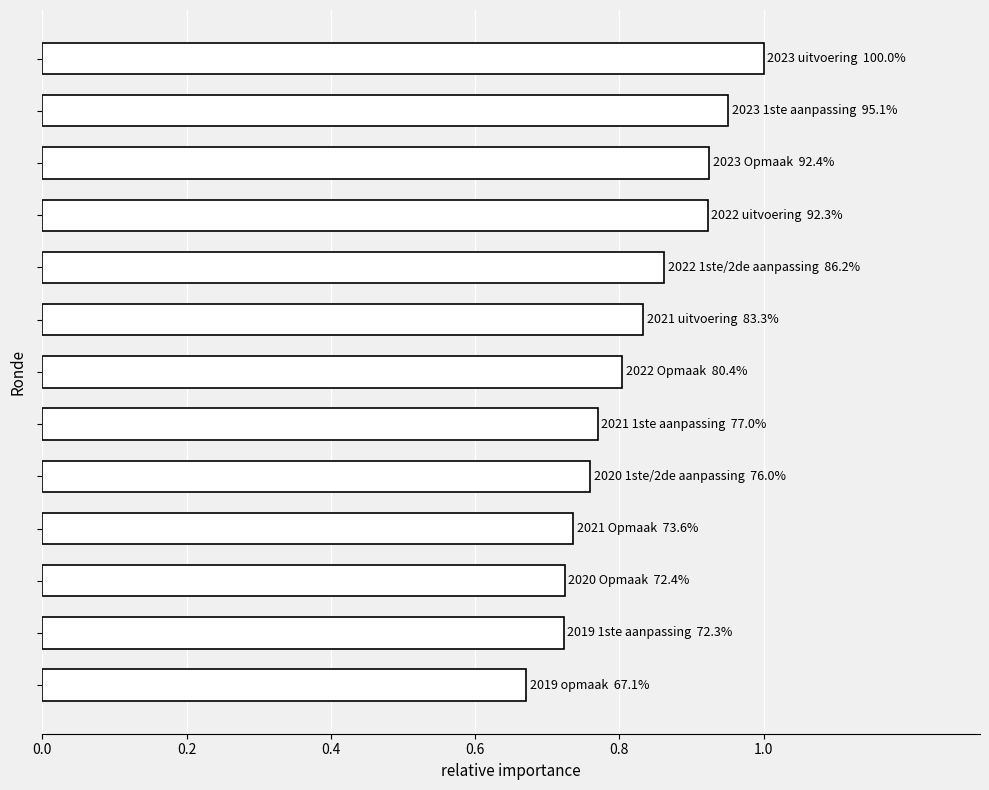

Are the bars grouped side by side (vs. stacked)?

No